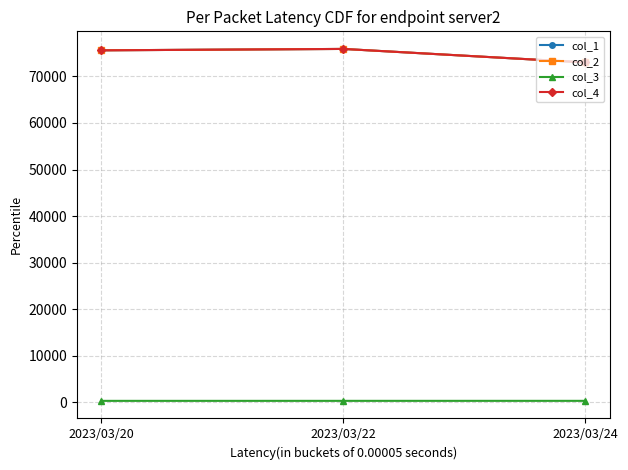

Is this an area chart (filled region under the line)?

No